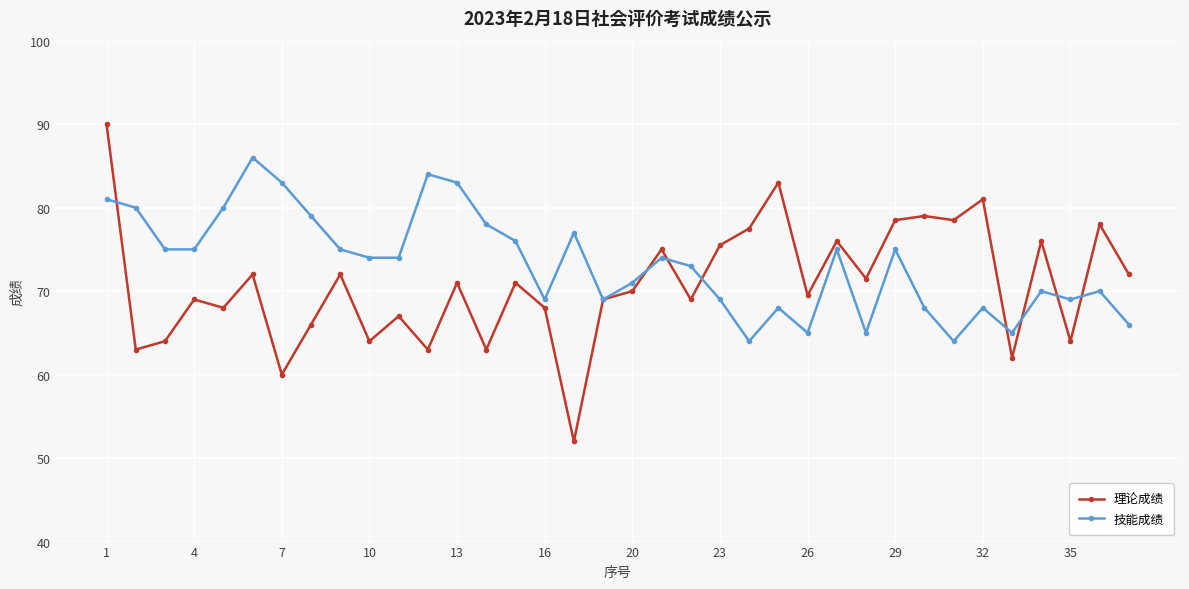

Which series has the largest range (max minus min)?

理论成绩